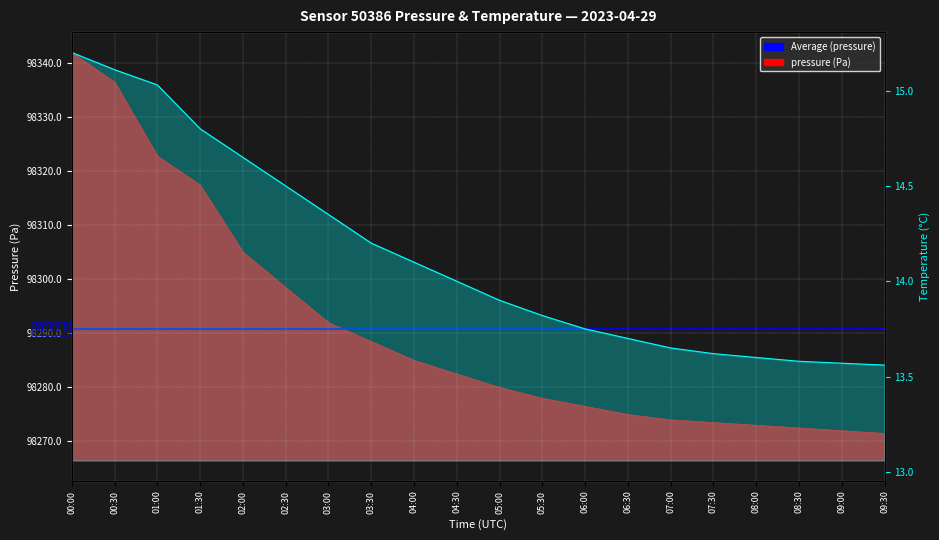

What is the difference between the second highest and second lowest values in the pressure series?

64.5